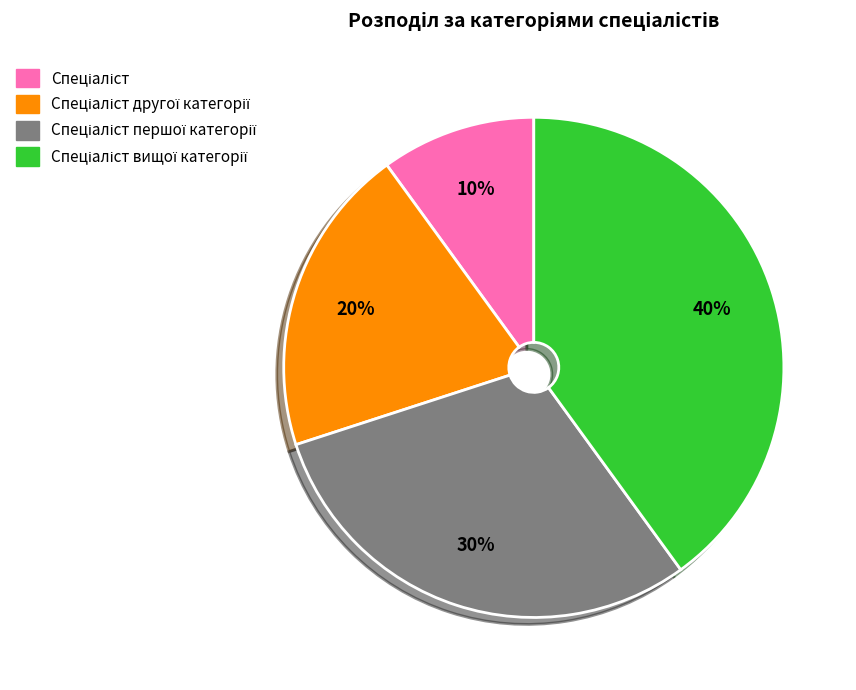

To the nearest percent, what is the average slice percentage?

25%